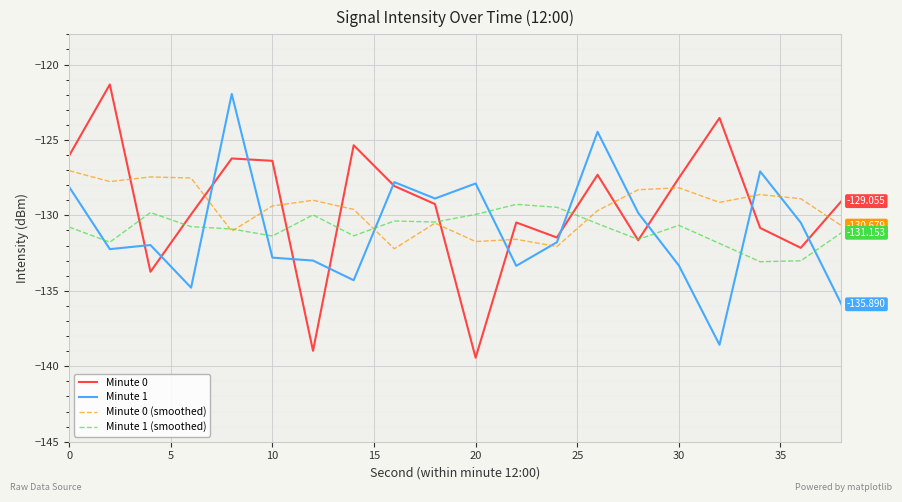

In Minute 0 (smoothed), how many points are higher than both neighbors (excluding endpoints)?

6